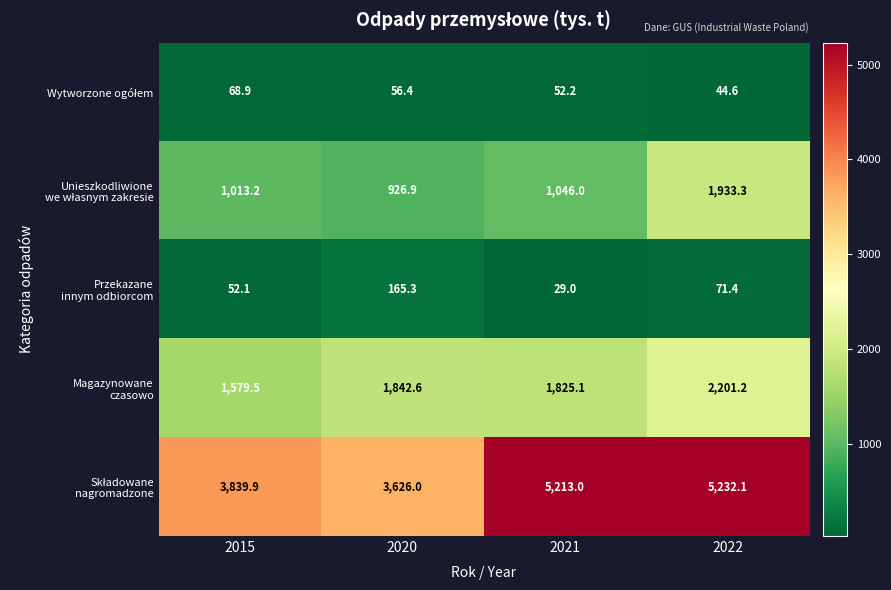

What is the greatest value displayed?

5232.1